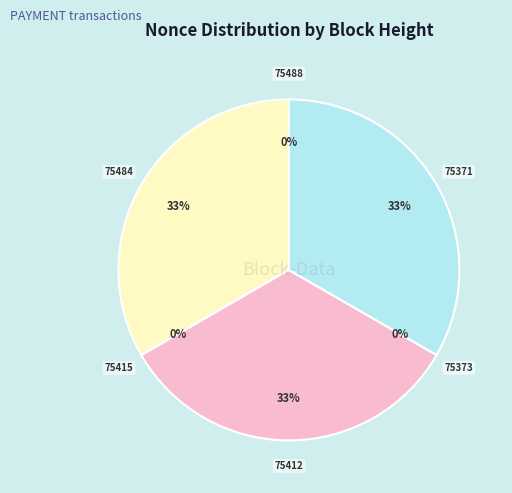

Count the number of slices in the pie.

6